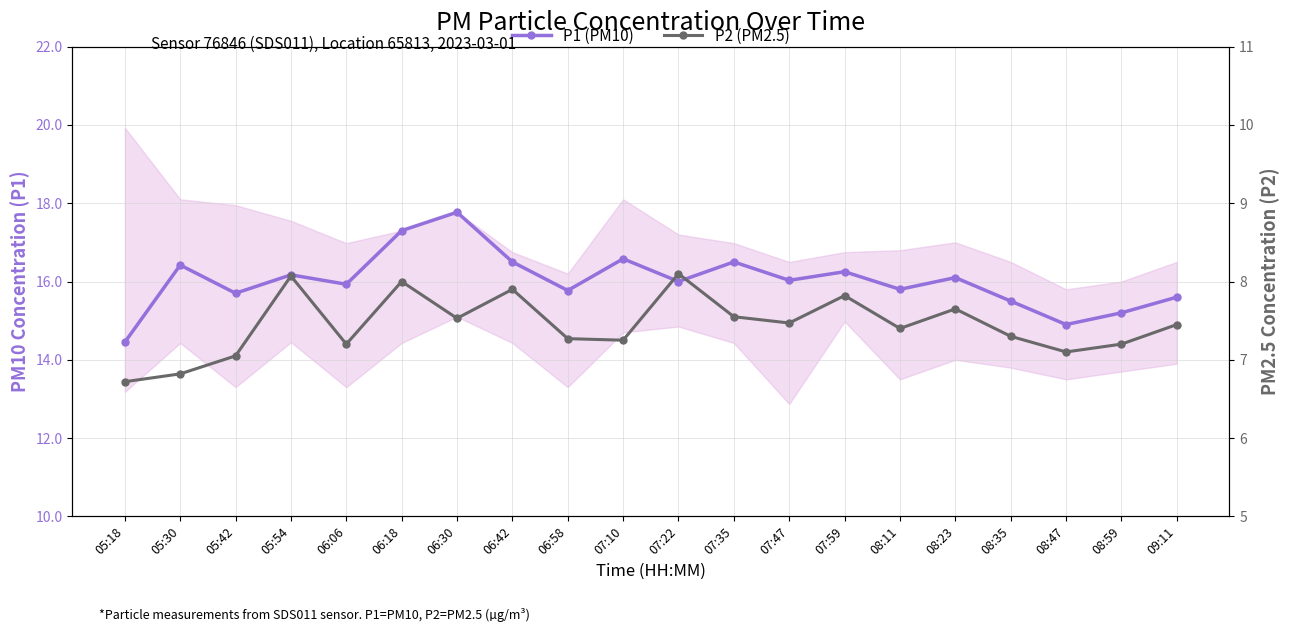

True or false: P2 (PM2.5) and P1 (PM10) cross at least once.

False